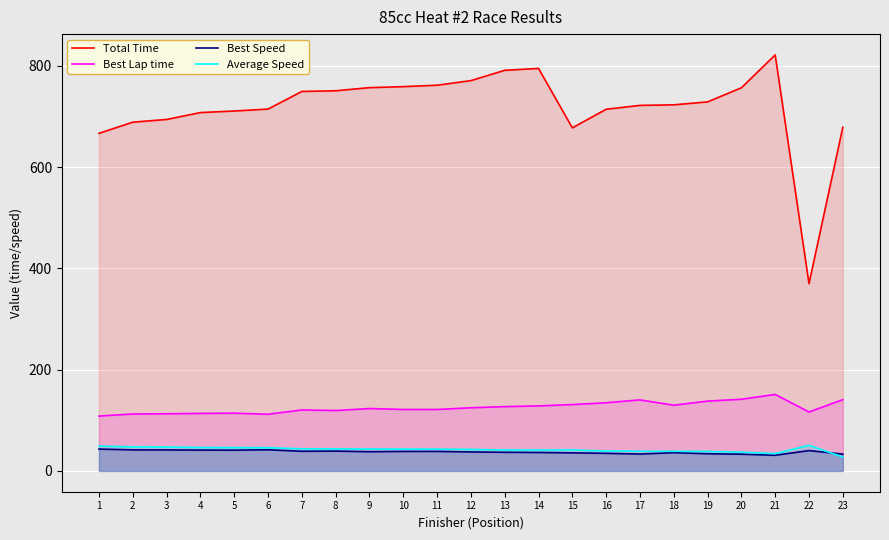

In Best Lap time, how many points are lower than both neighbors (excluding endpoints)?

5